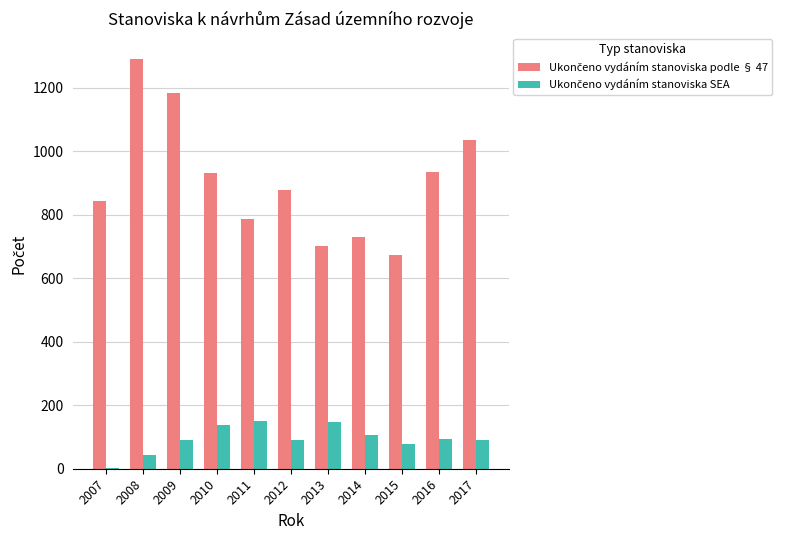

At which category does the chart reach its peak across all series?

2008